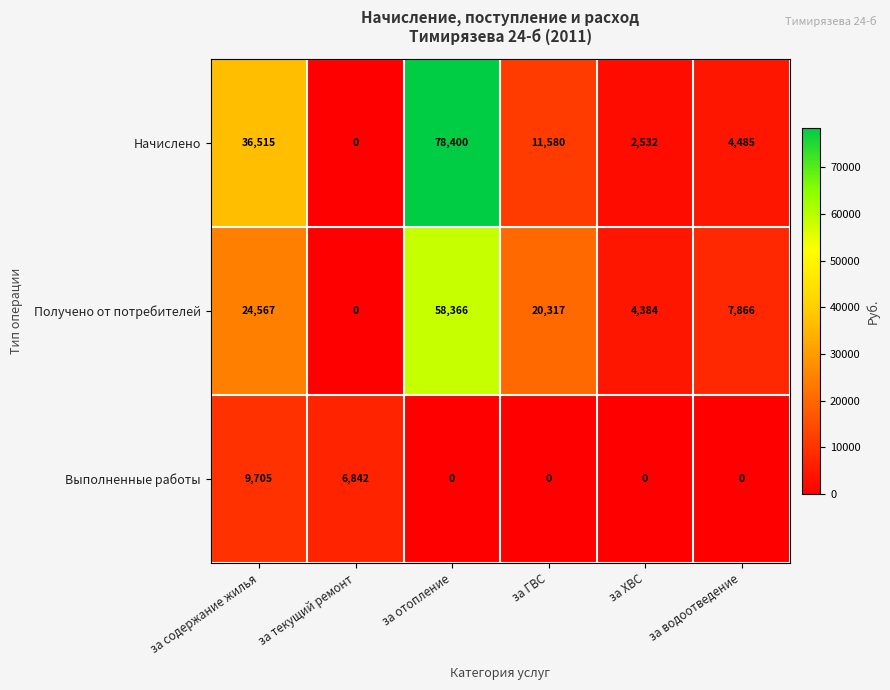

At за отопление, list the series in order from smallest to largest.

Выполненные работы, Получено от потребителей, Начислено